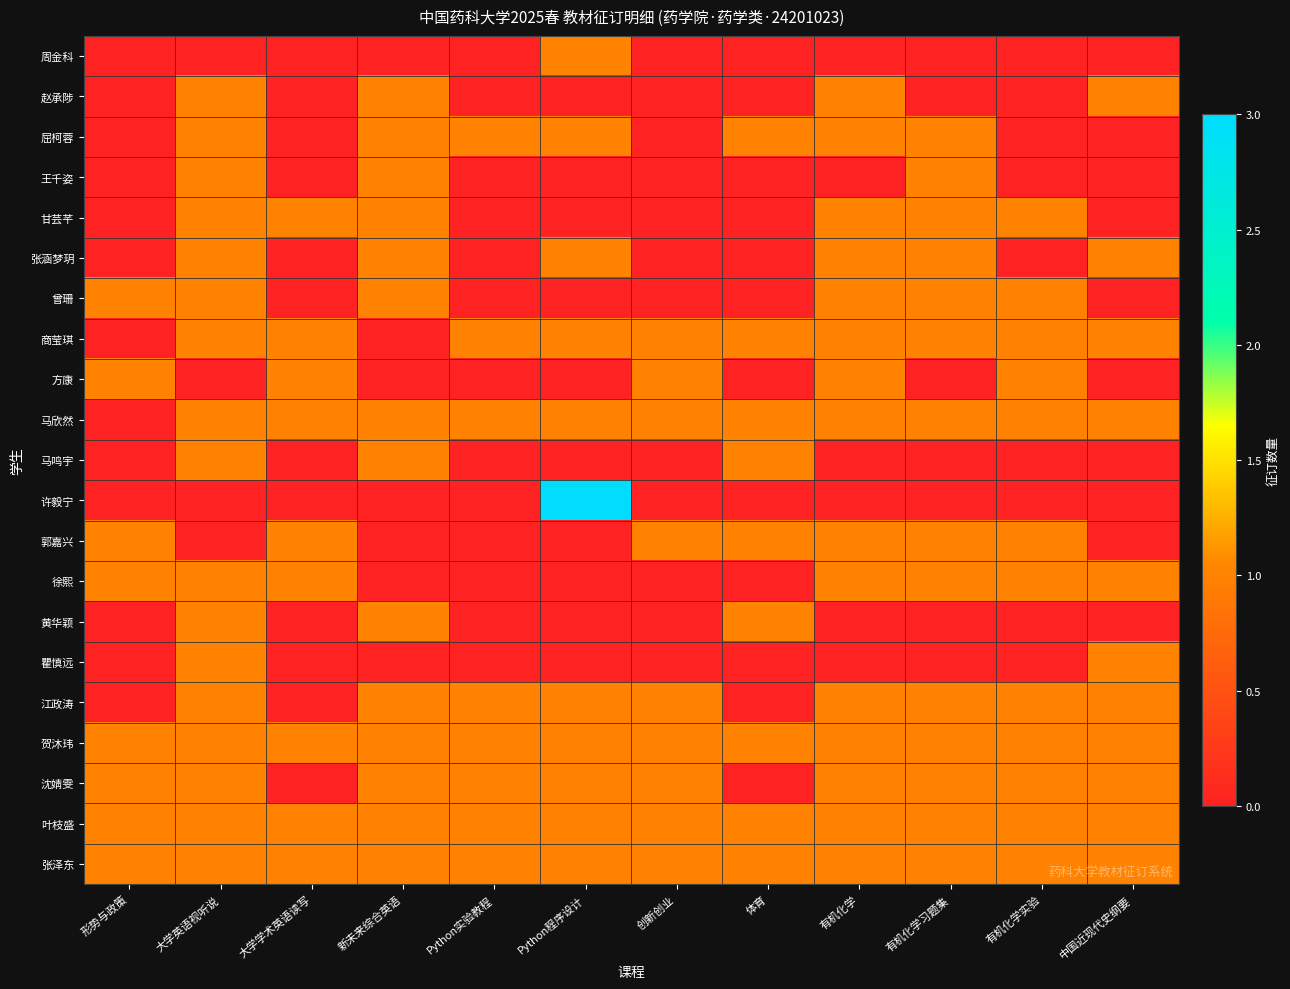

List the series in order of their peak value, highest first.

许毅宁, 周金科, 赵承陟, 屈柯蓉, 王千姿, 甘芸芊, 张涵梦玥, 曾珊, 商莹琪, 方康, 马欣然, 马鸣宇, 郭嘉兴, 徐熙, 黄华颖, 瞿慎远, 江政涛, 贺沐玮, 沈婧雯, 叶枝盛, 张泽东